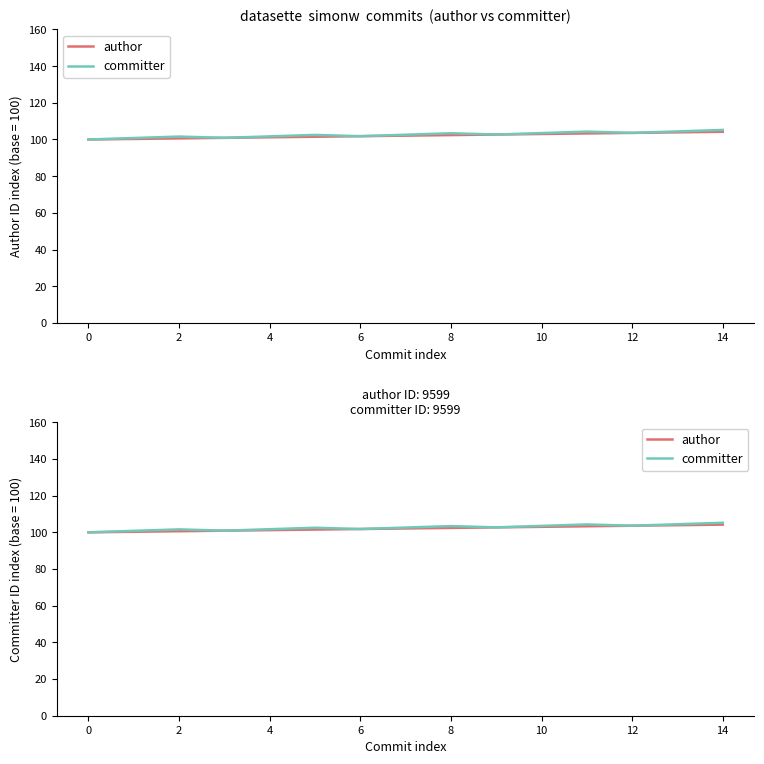

True or false: author and committer cross at least once.

False